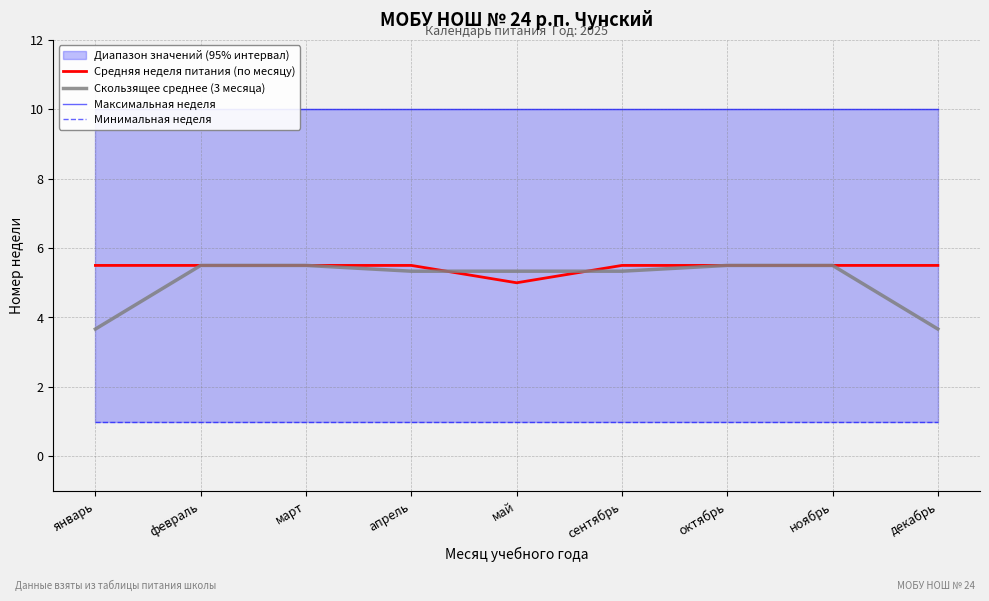

How many categories are shown in the chart?

9